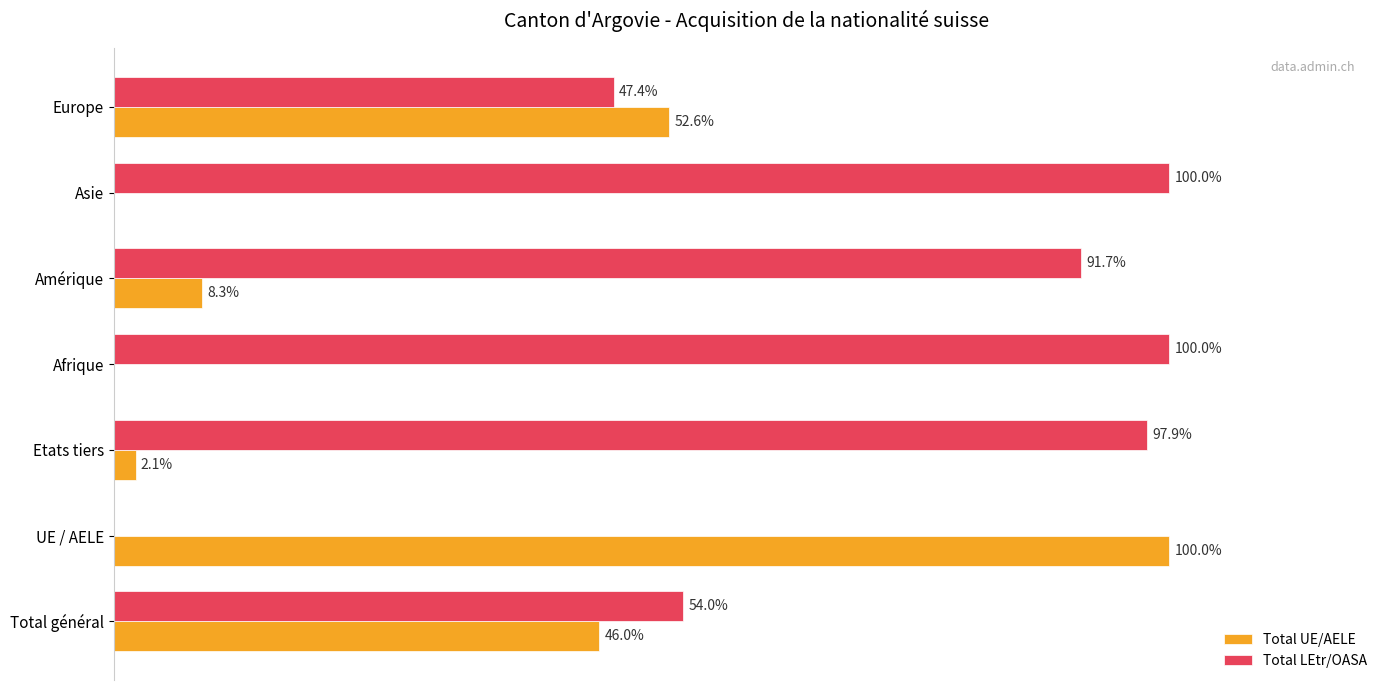

At which label is Total LEtr/OASA closest to 50?

Europe